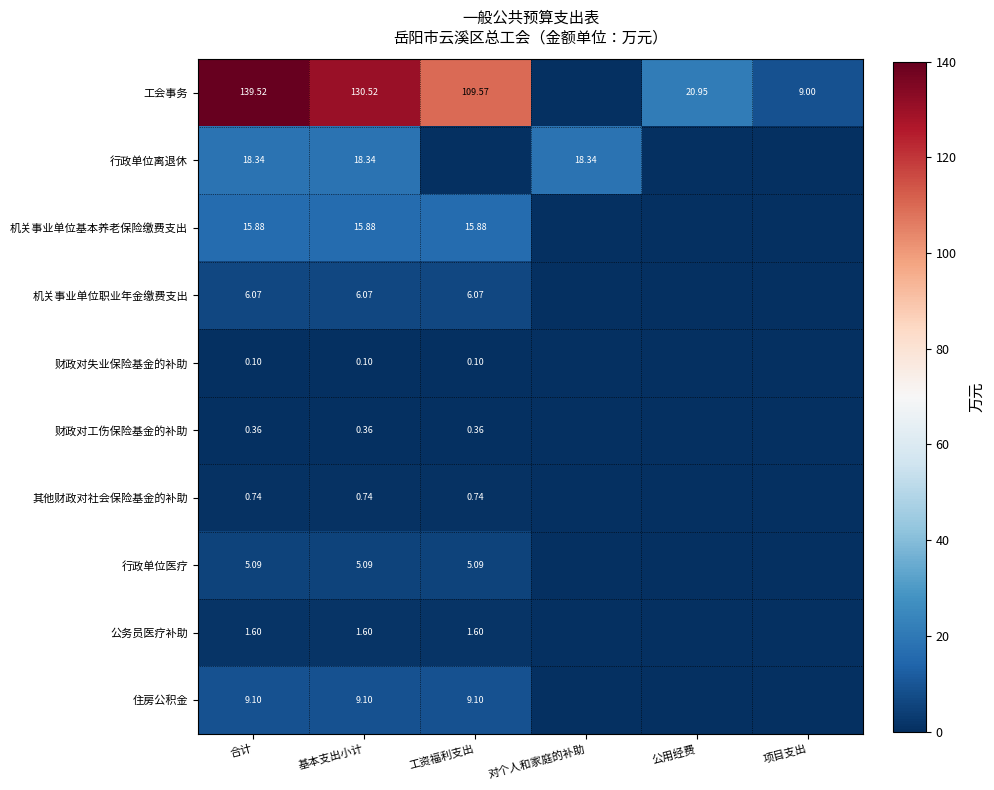

What is the spread (max minus min) of values at 工资福利支出?

109.6